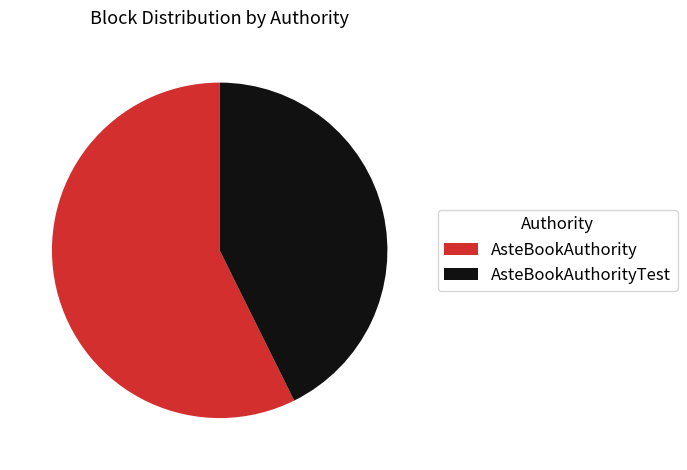

Count the number of slices in the pie.

2